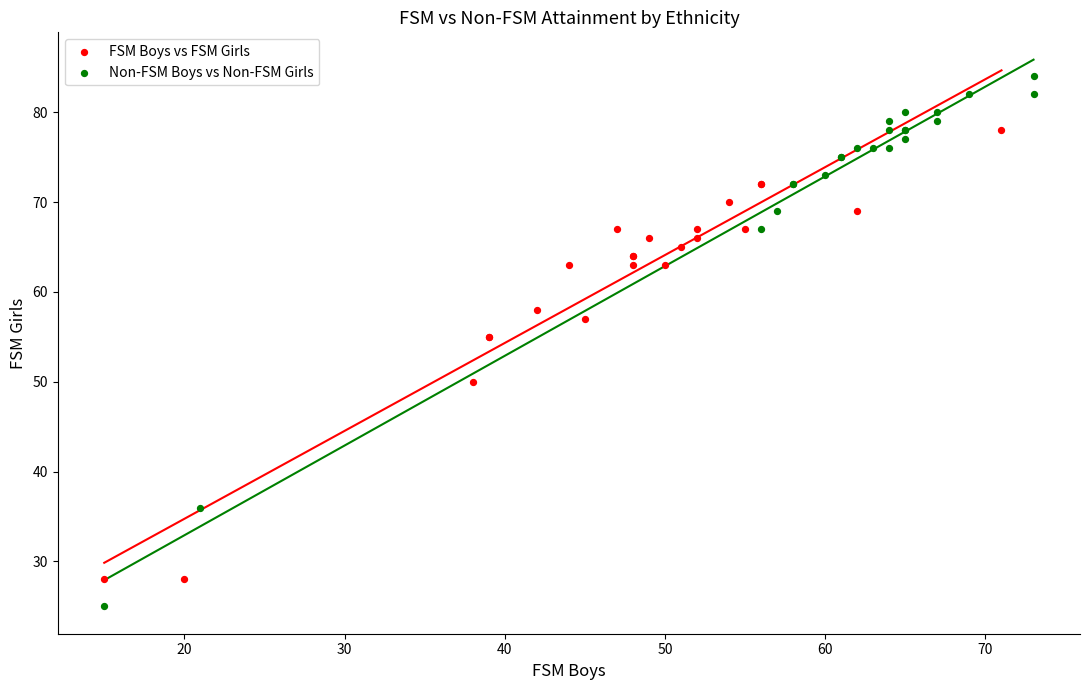

Which series contains the highest Y value?

Non-FSM Boys vs Non-FSM Girls